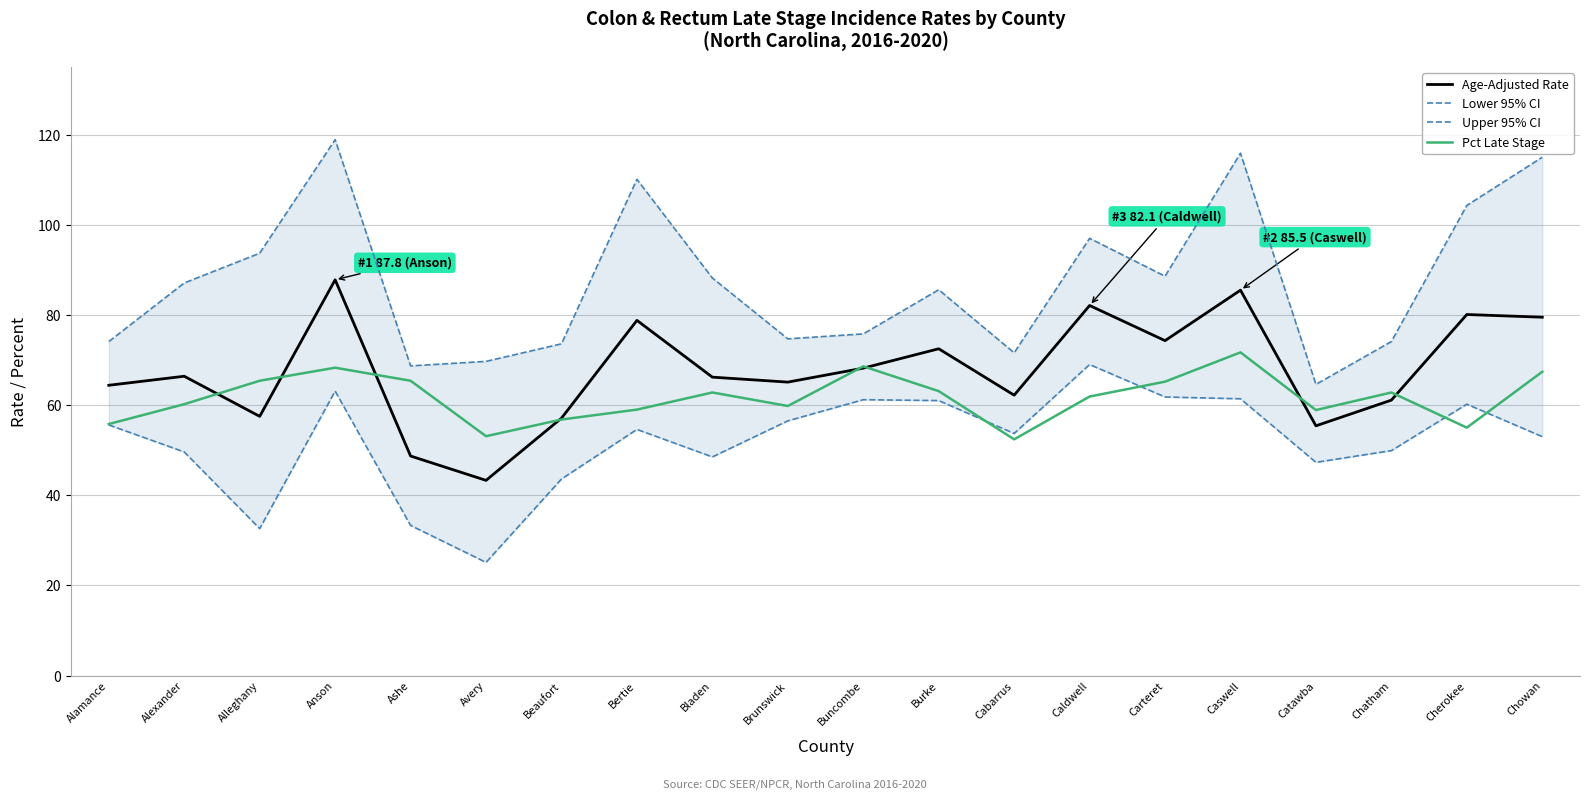

What is the difference between the second highest and second lowest values in the Lower 95% CI series?

30.5